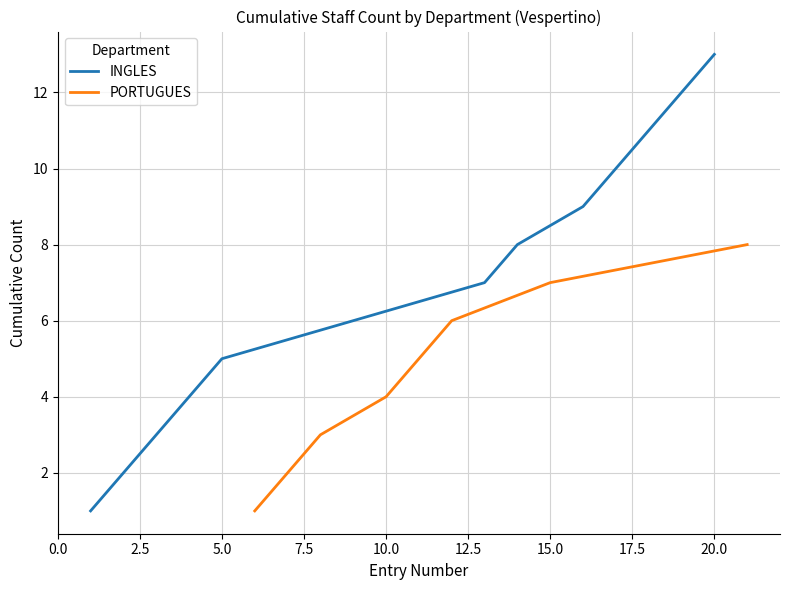

Is it true that INGLES equals 5 at 5.0?

True